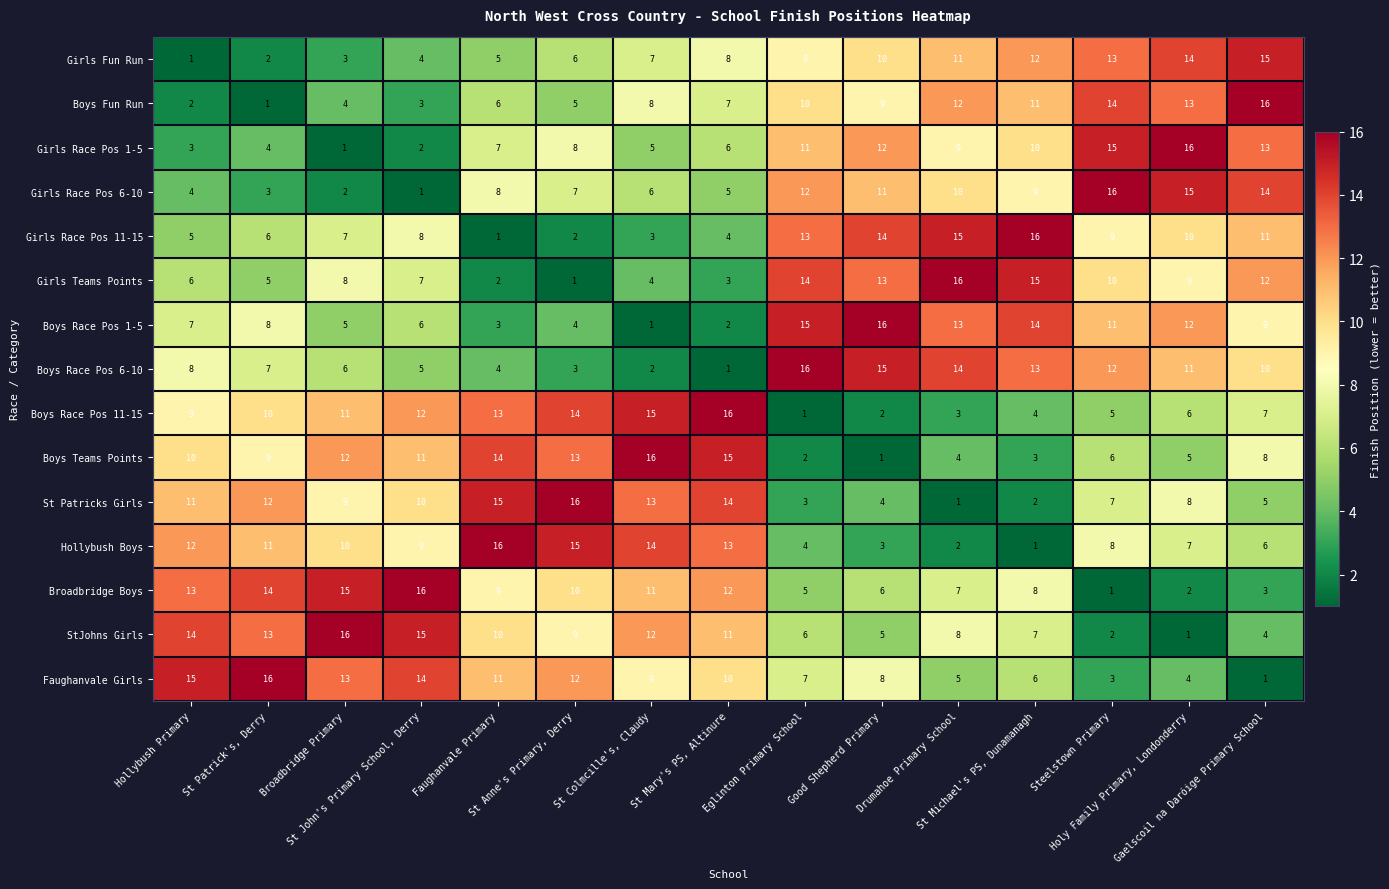

What is the average value of the Hollybush Boys series?

9